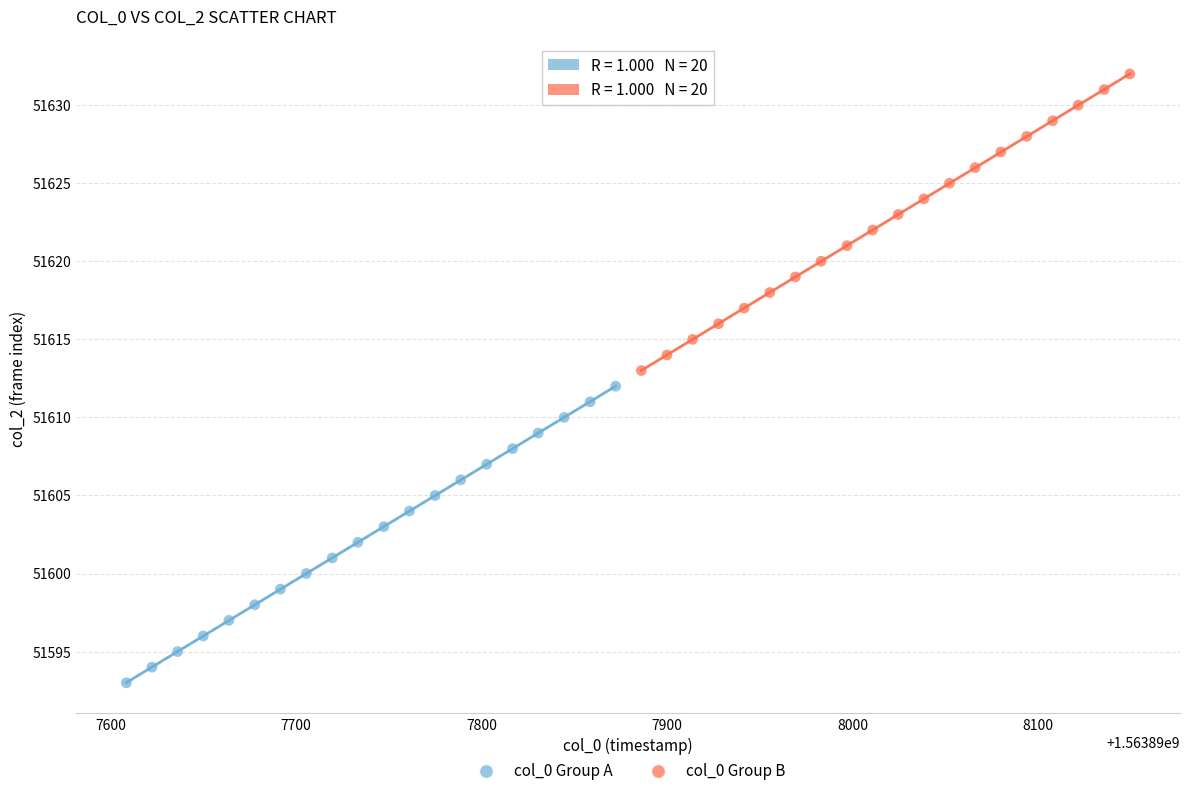

Which series contains the lowest Y value?

col_0 Group A